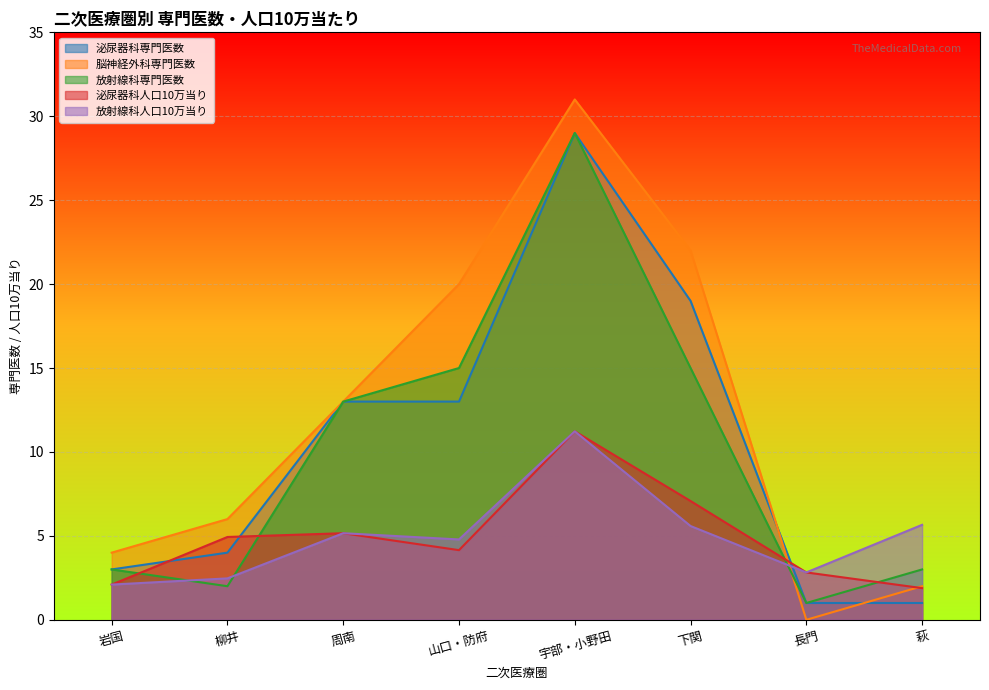

How many interior local valleys does the 脳神経外科専門医数 series have?

1